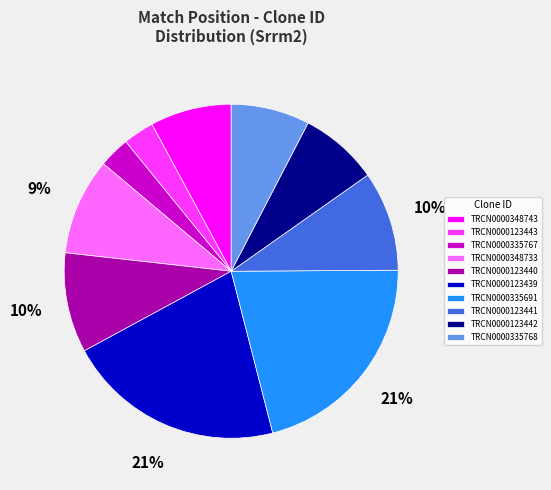

Which has a higher value, TRCN0000123443 or TRCN0000335691?

TRCN0000335691